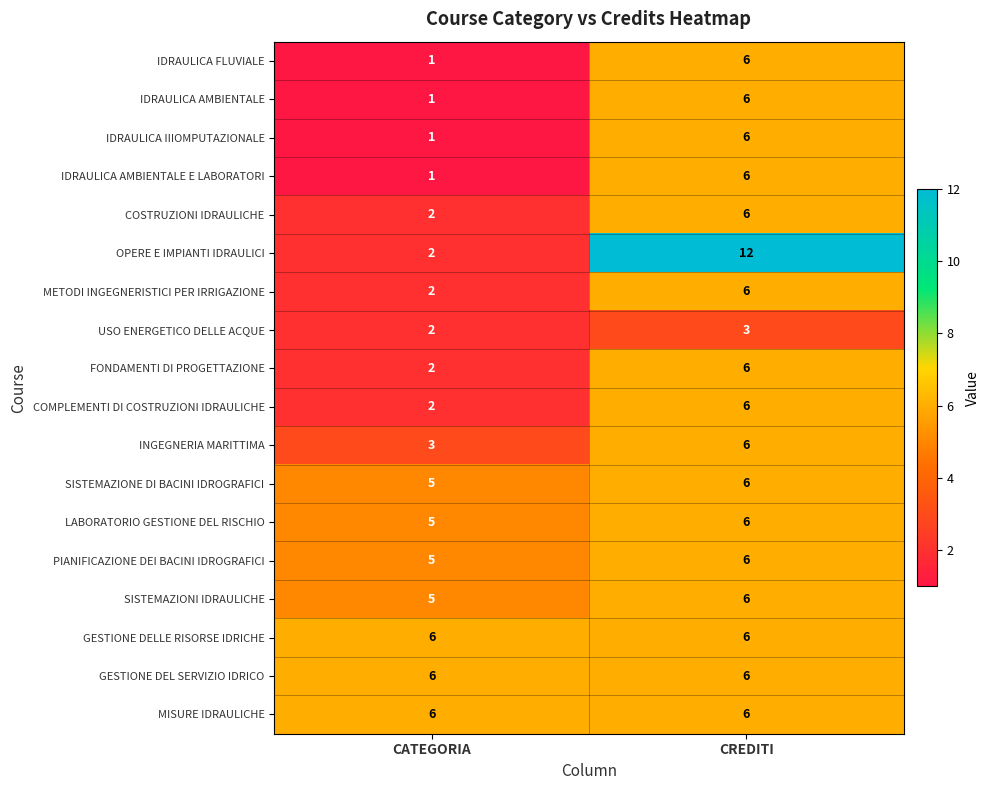

How many series are shown in this chart?

18